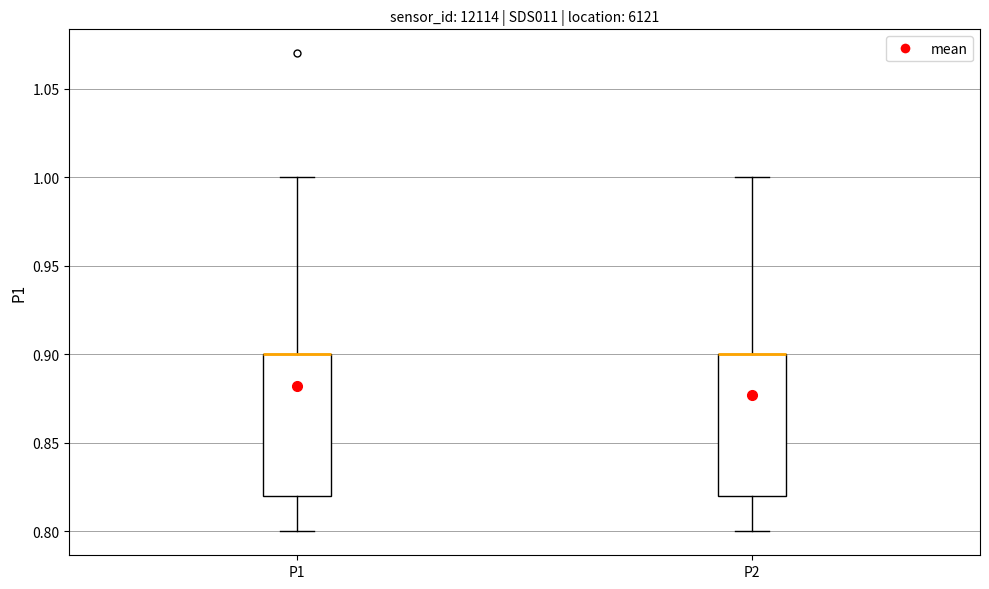

Where is the lower edge of the box for P1 on the y-axis? The values are not printed on the chart, so give them approximately, as read against the axis.

0.82